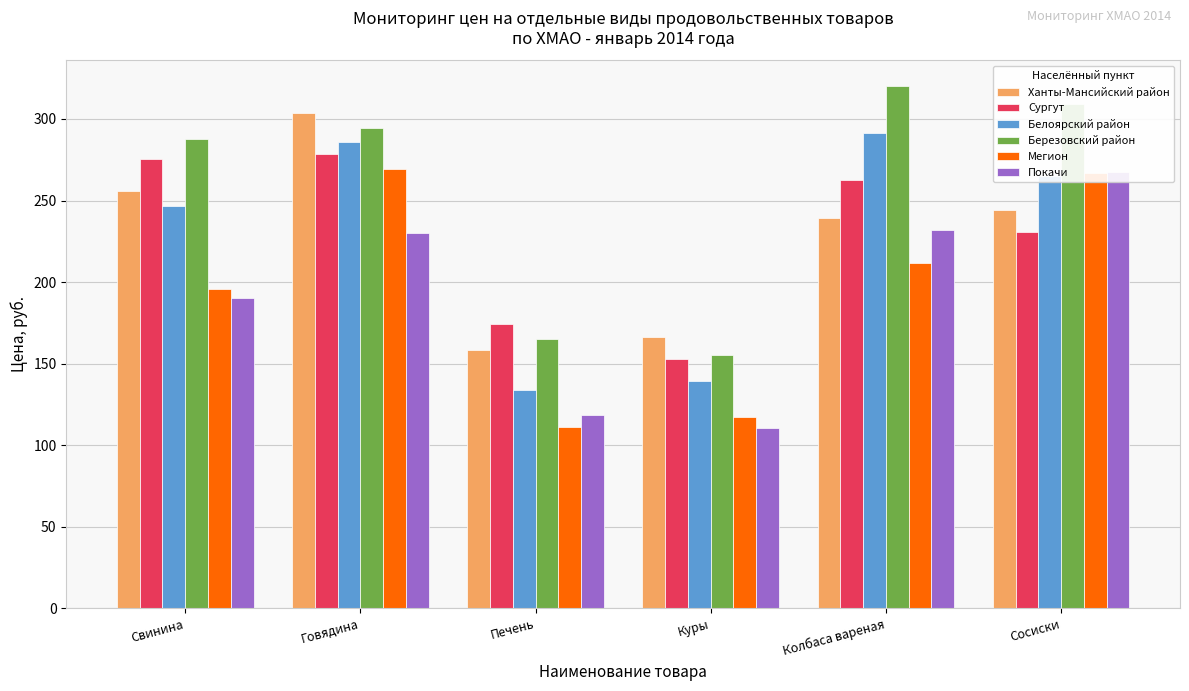

How many data points does each series have?

6